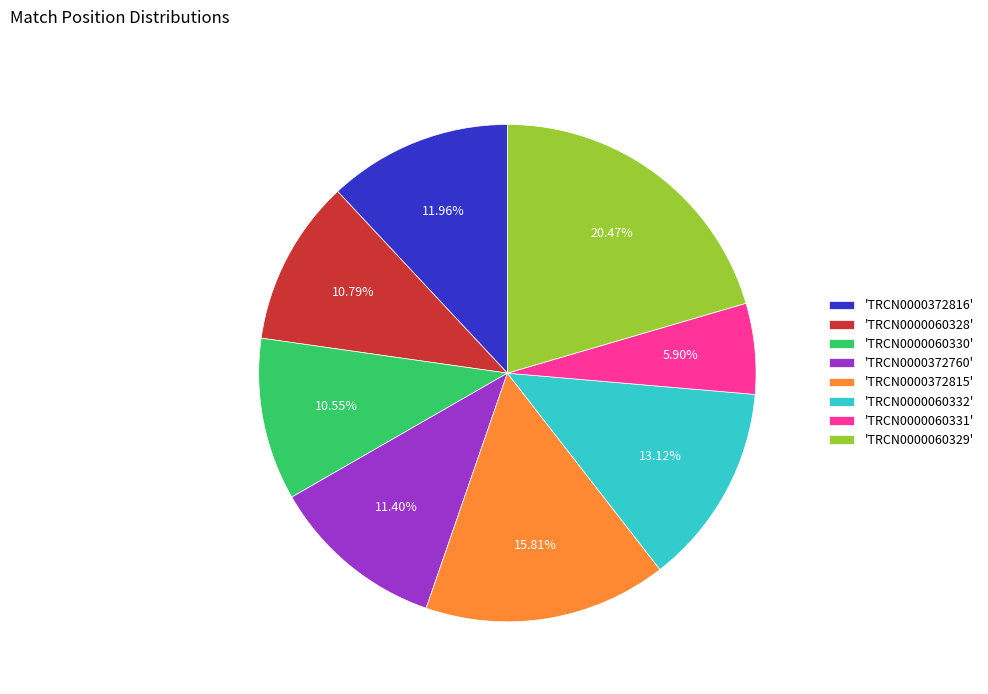

Between 'TRCN0000060331' and 'TRCN0000060329', which is larger?

'TRCN0000060329'